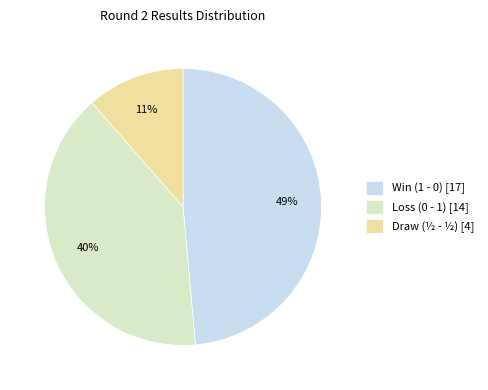

Count the number of slices in the pie.

3